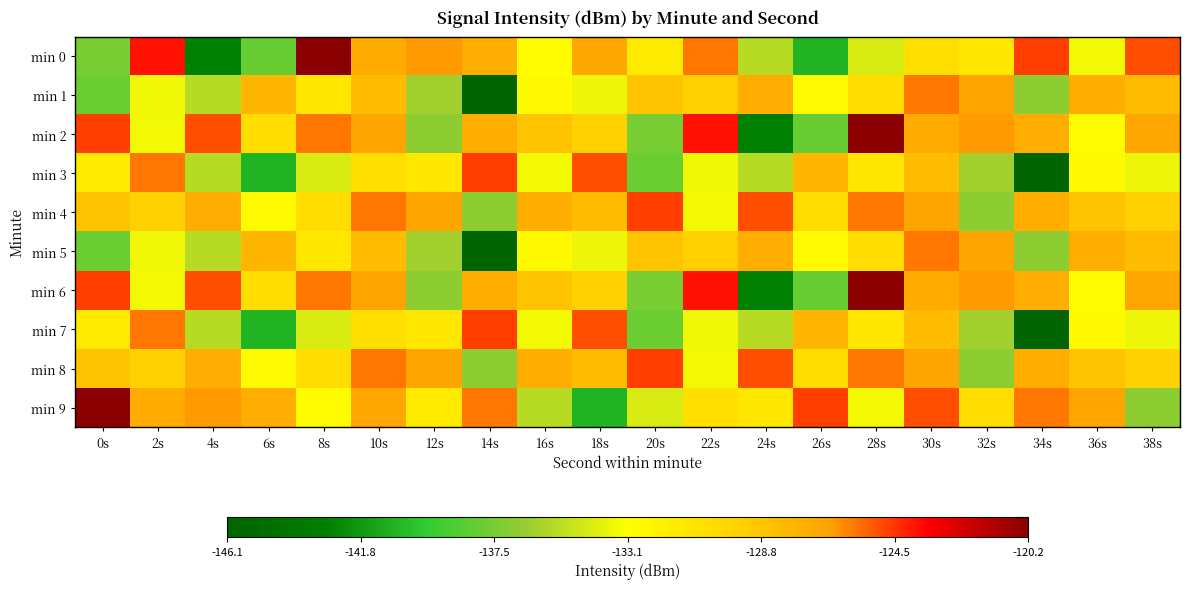

What is the total value across all series at 8s?

-1296.9